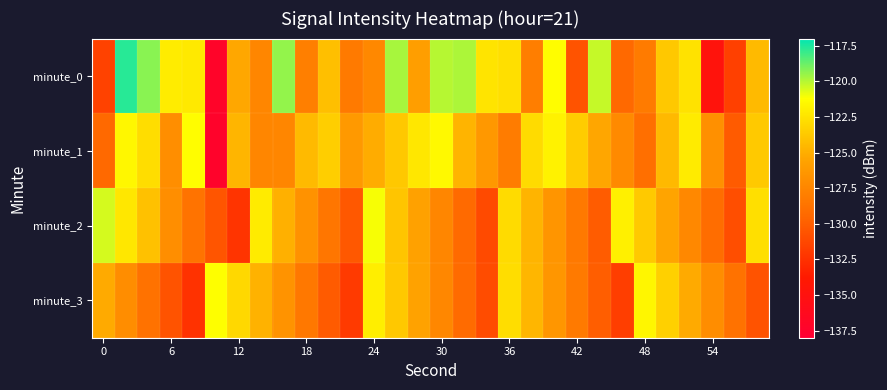

Reading left to right, list all the values displayed in this chart.

minute_0: -131.6	-117.7	-119.3	-122.0	-122.2	-137.2	-125.3	-127.5	-119.5	-127.9	-124.2	-128.2	-127.3	-119.8	-125.9	-120.0	-119.8	-122.5	-122.7	-128.0	-121.3	-130.6	-120.3	-129.4	-128.2	-123.8	-122.6	-134.8	-131.6	-124.4
minute_1: -129.3	-121.6	-122.8	-126.9	-121.3	-137.3	-124.6	-127.5	-127.5	-124.5	-123.5	-126.2	-125.1	-123.8	-122.3	-121.5	-124.7	-126.3	-128.1	-122.9	-121.8	-123.6	-125.4	-127.2	-129.0	-124.5	-122.1	-126.8	-130.2	-123.7
minute_2: -120.5	-122.3	-124.1	-126.9	-128.7	-130.5	-132.3	-122.1	-124.9	-126.7	-128.5	-130.3	-121.1	-123.9	-125.7	-127.5	-129.3	-131.1	-122.9	-124.7	-126.5	-128.3	-130.1	-121.9	-123.7	-125.5	-127.3	-129.1	-130.9	-122.7
minute_3: -125.2	-127.0	-128.8	-130.6	-132.4	-121.2	-123.0	-124.8	-126.6	-128.4	-130.2	-132.0	-122.0	-123.8	-125.6	-127.4	-129.2	-131.0	-122.8	-124.6	-126.4	-128.2	-130.0	-131.8	-121.6	-123.4	-125.2	-127.0	-128.8	-130.6